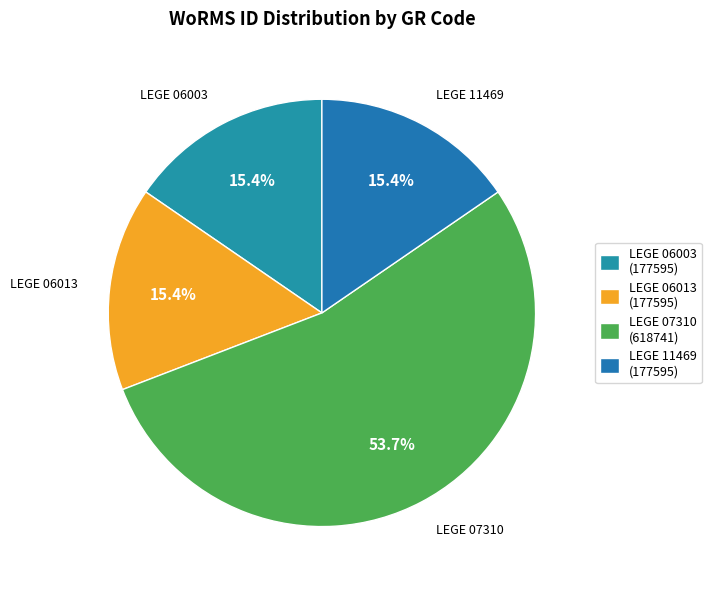

What percentage do LEGE 11469 and LEGE 07310 together represent?

69.2%